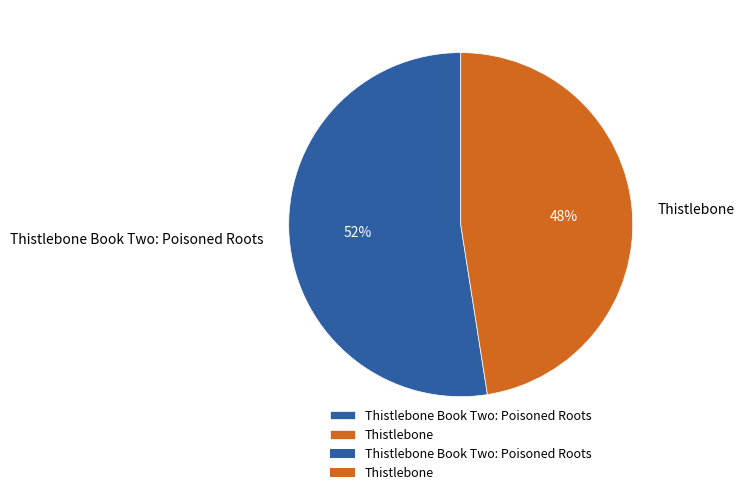

To the nearest percent, what is the average slice percentage?

50%